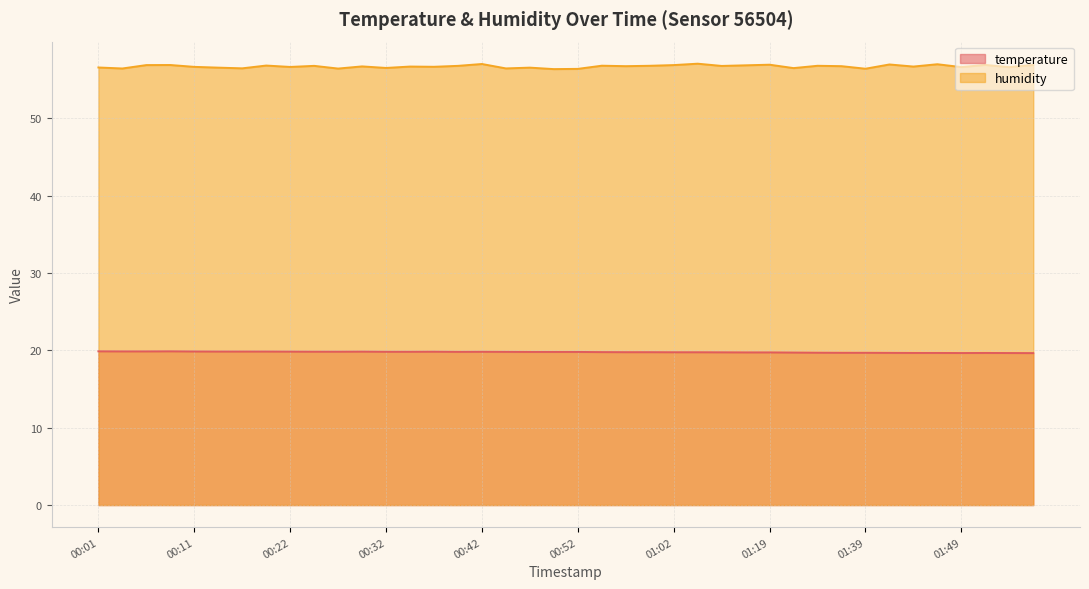

True or false: humidity has a value of 56.8 at 01:33.

True